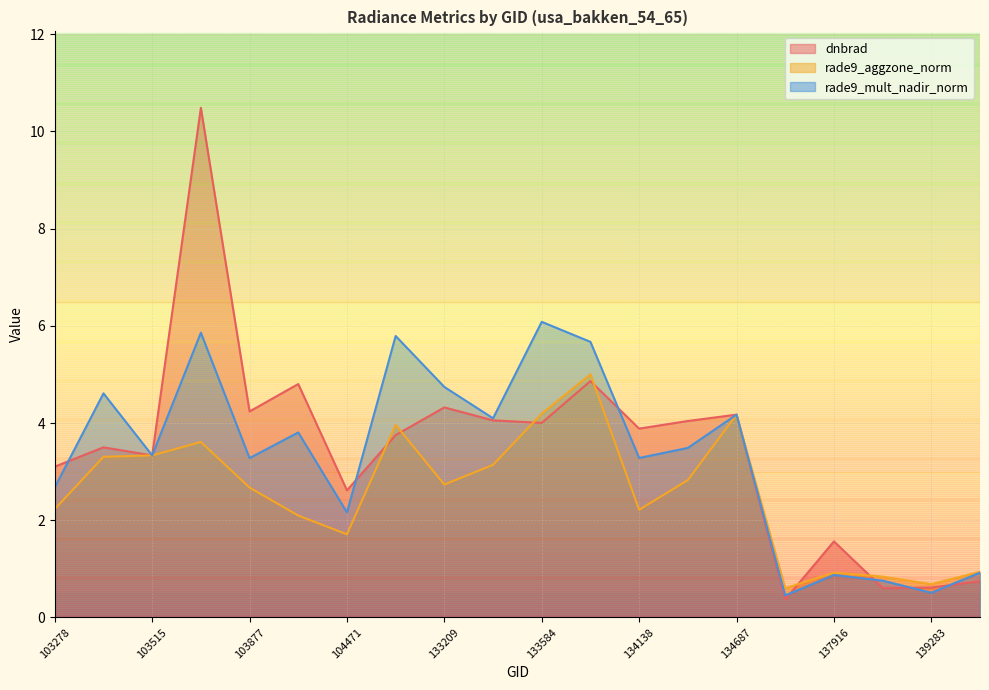

At 134322, list the series in order from smallest to largest.

rade9_aggzone_norm, rade9_mult_nadir_norm, dnbrad